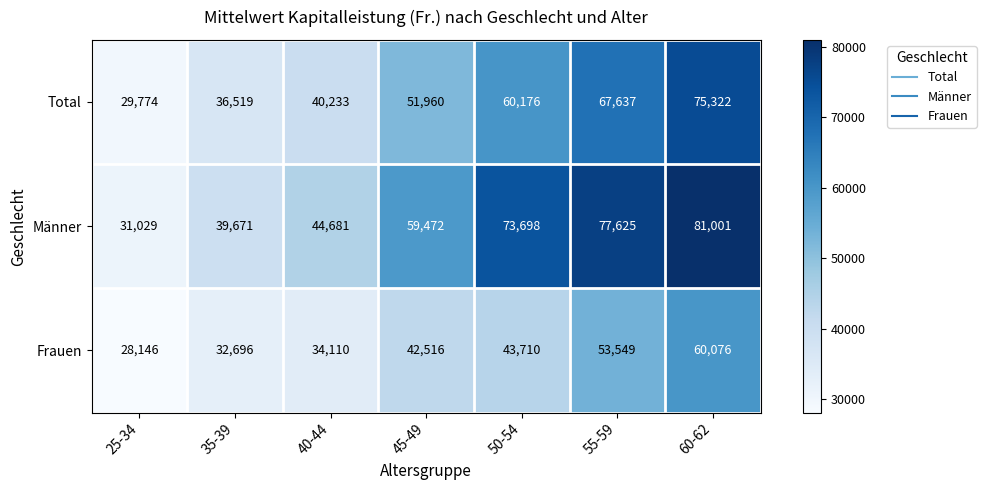

Reading left to right, what are all the values shown in this chart?

Total: 25-34=29774	35-39=36519	40-44=40233	45-49=51960	50-54=60176	55-59=67637	60-62=75322
Männer: 25-34=31029	35-39=39671	40-44=44681	45-49=59472	50-54=73698	55-59=77625	60-62=81001
Frauen: 25-34=28146	35-39=32696	40-44=34110	45-49=42516	50-54=43710	55-59=53549	60-62=60076